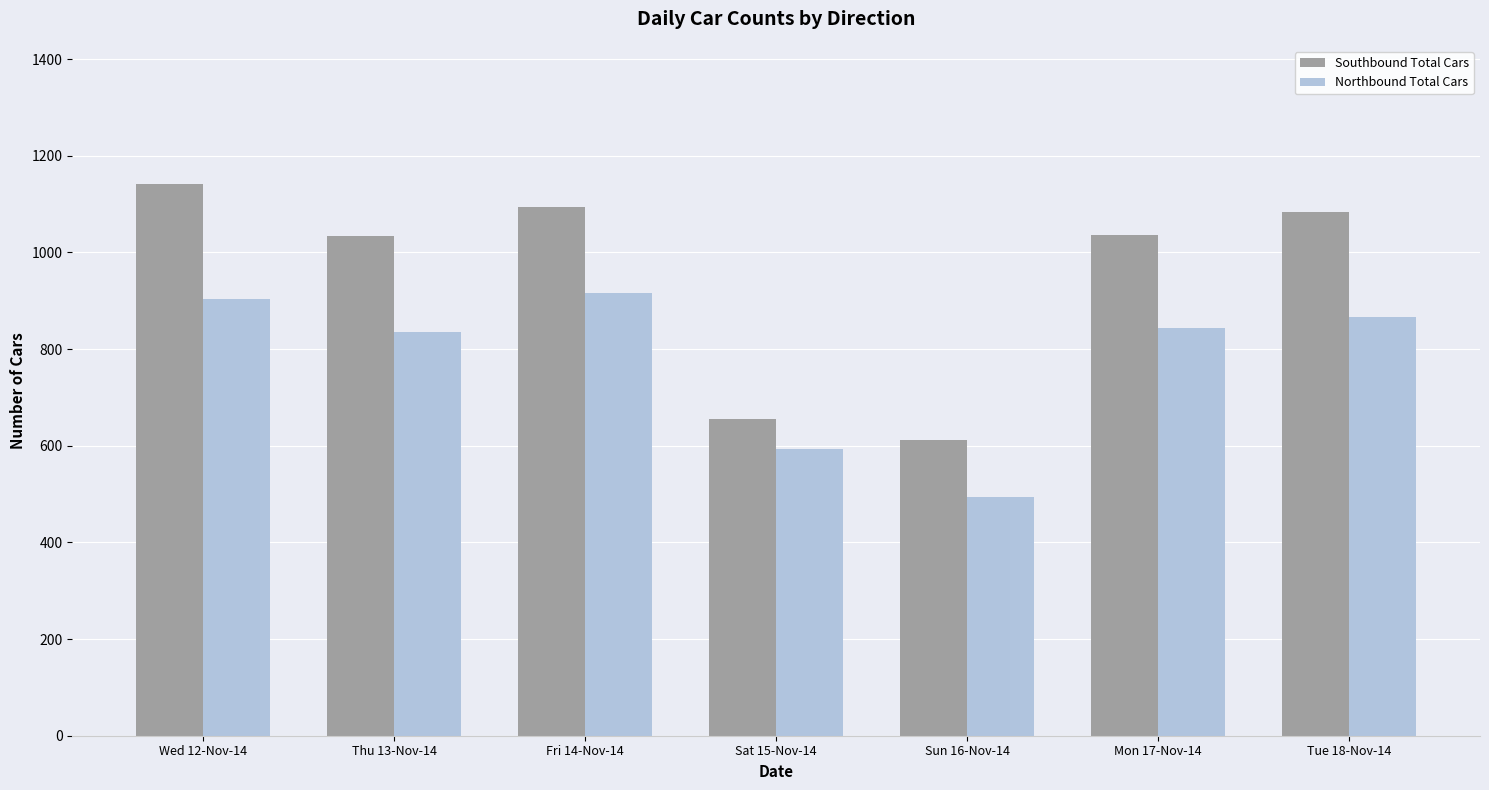

Which series has the largest total across all categories?

Southbound Total Cars